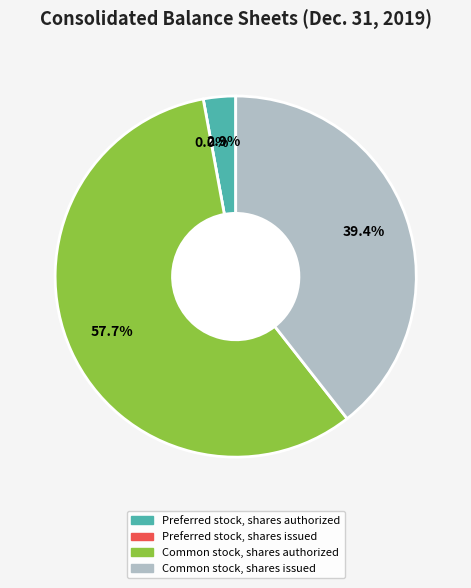

Rank the categories by value from lowest to highest.

Preferred stock, shares issued, Preferred stock, shares authorized, Common stock, shares issued, Common stock, shares authorized